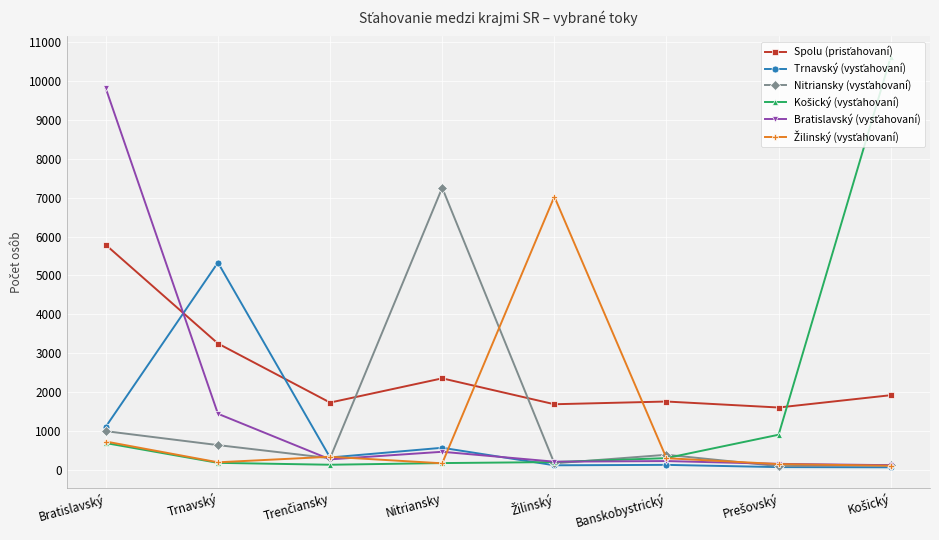

What is the label of the 3rd point from the right?

Banskobystrický